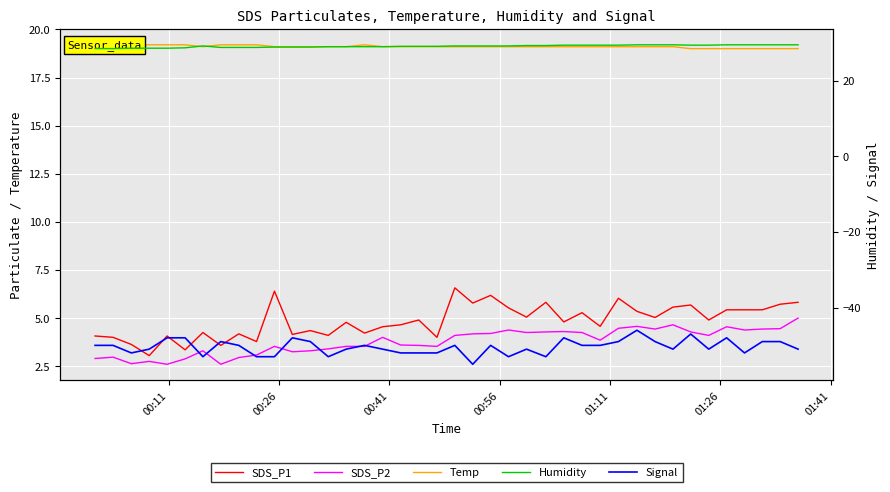

Does the chart display data point markers on the line(s)?

No